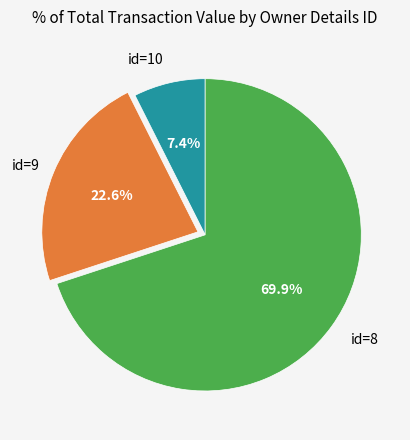

Is there a majority slice in this chart?

Yes